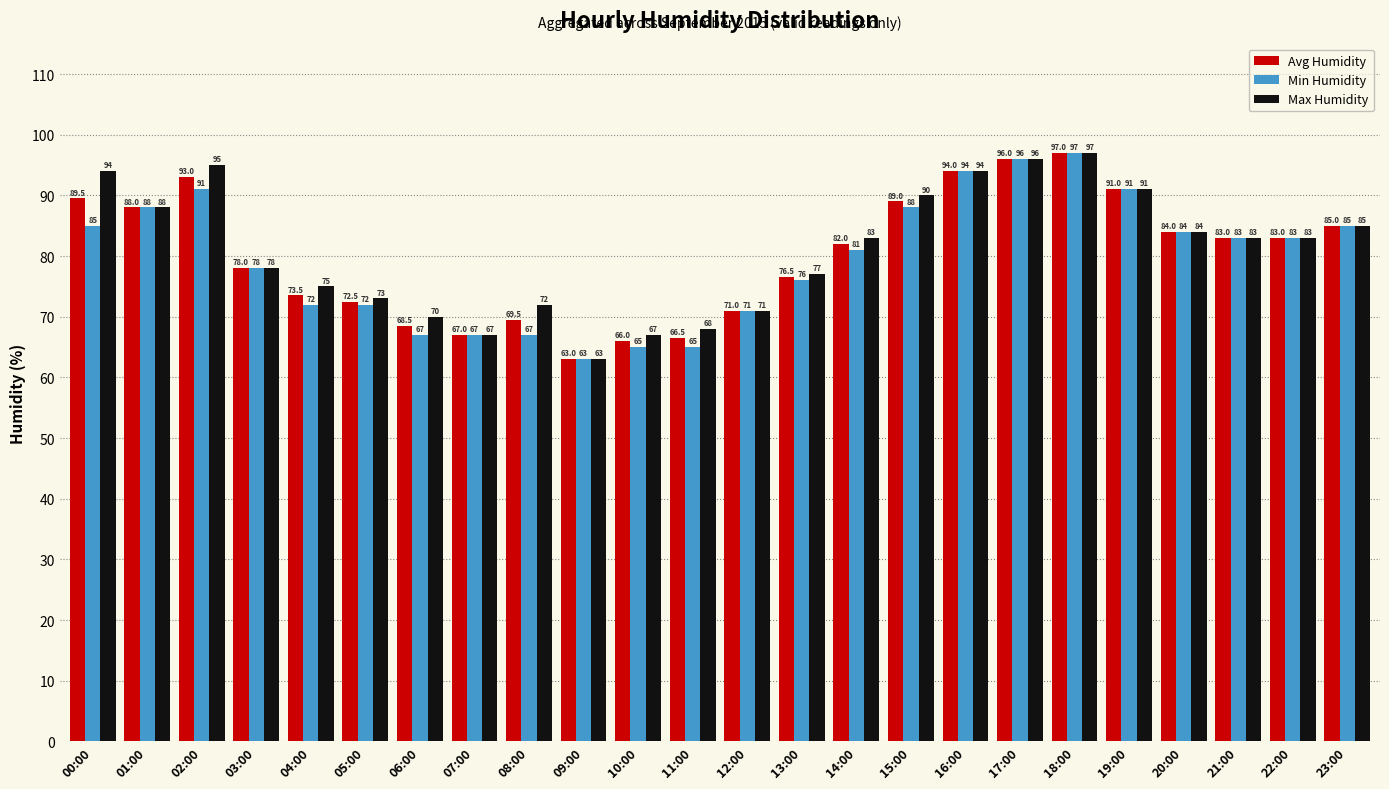

Is it true that Avg Humidity equals 94.7 at 11:00?

False